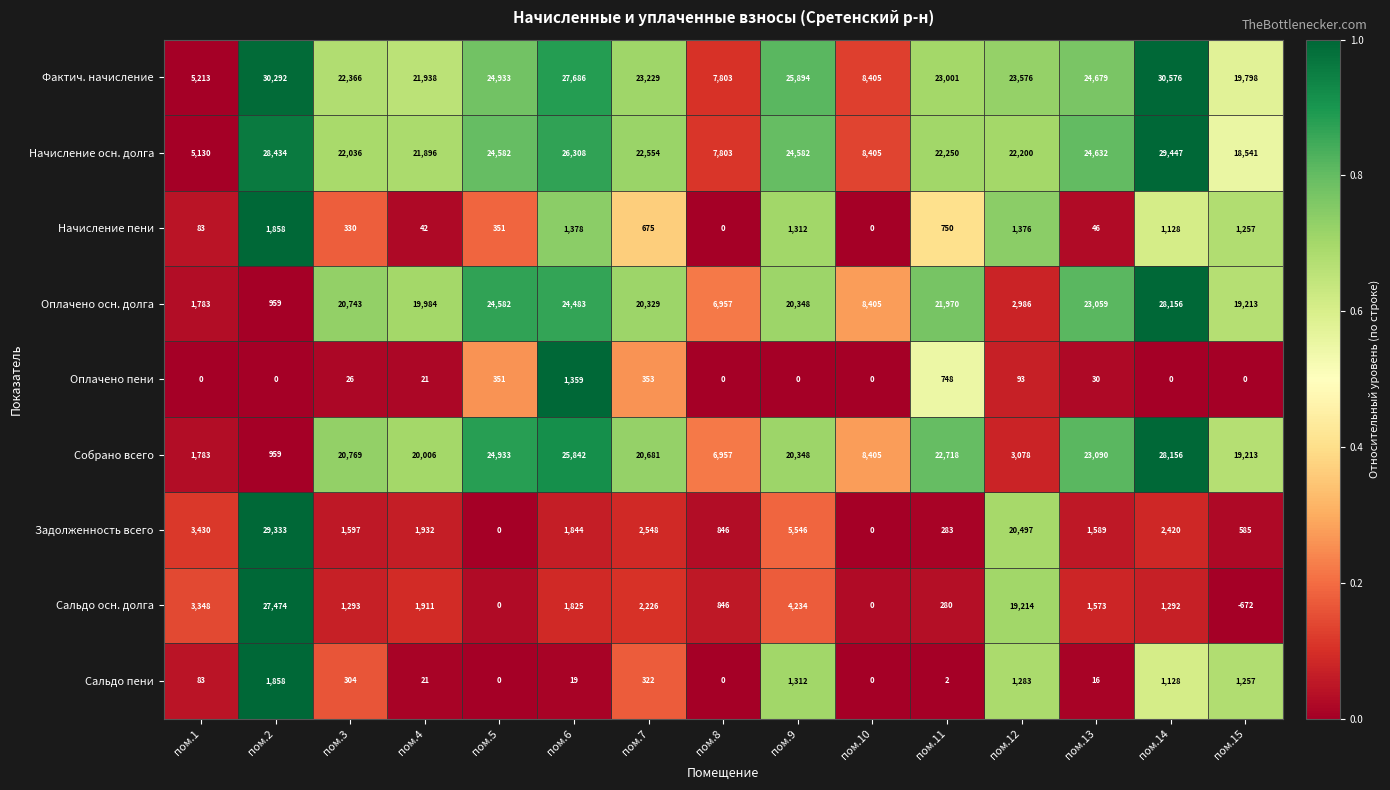

Which label corresponds to the smallest value in the chart?

пом.15